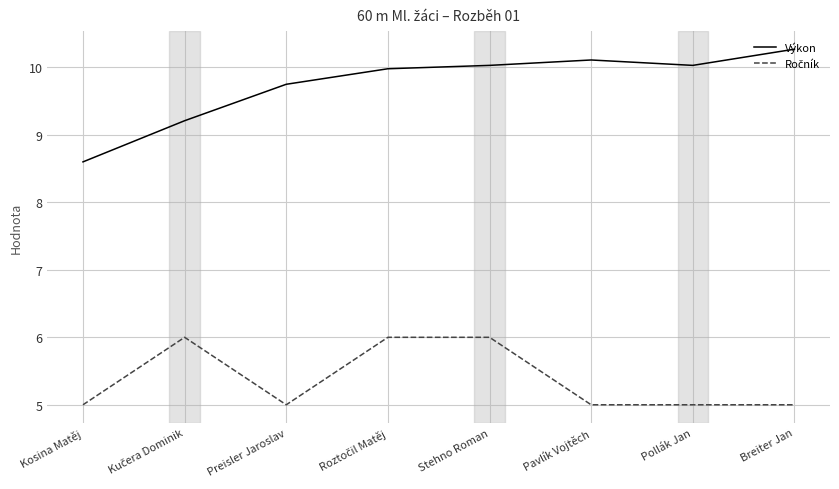

The value of Výkon at Breiter Jan is 10.3. True or false?

True